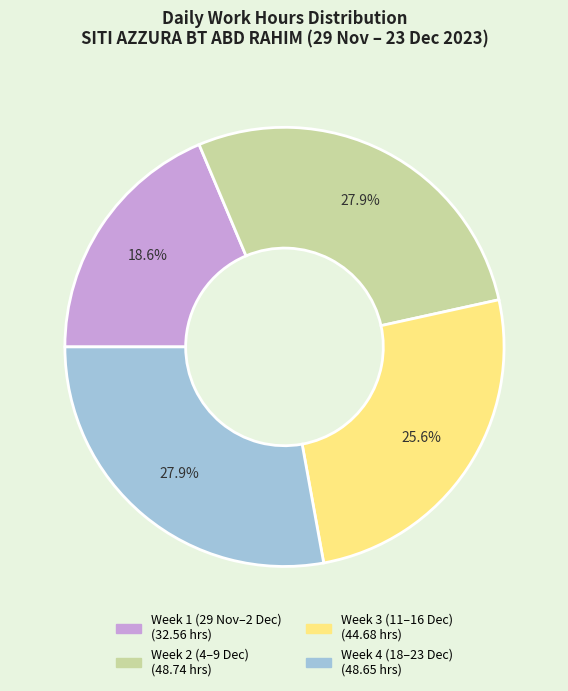

Is there any slice that represents more than half of the pie?

No